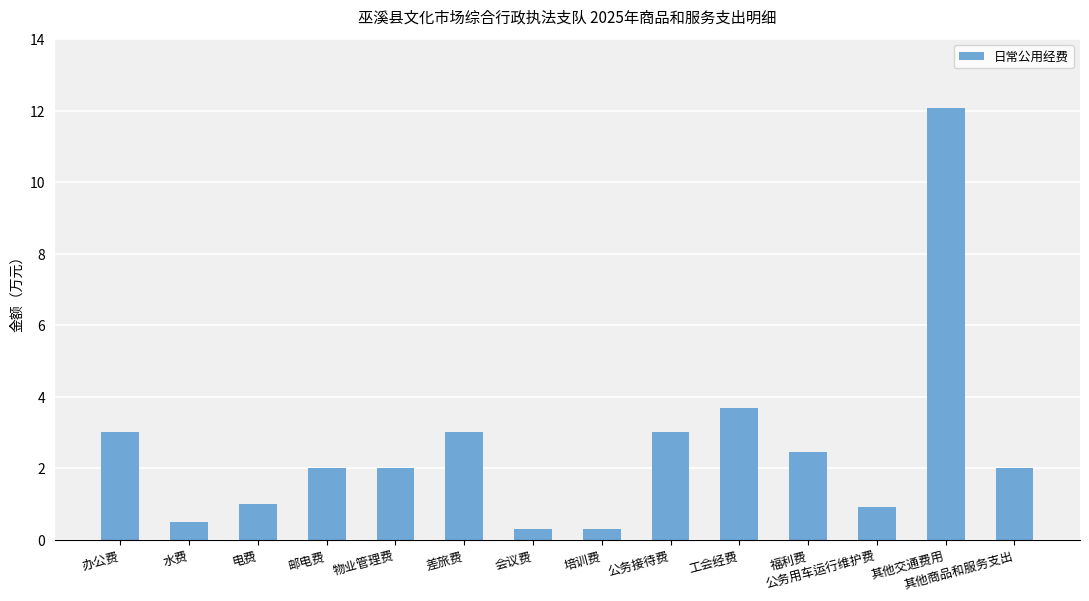

What is the ratio of the value at 公务接待费 to the value at 差旅费?

1.0